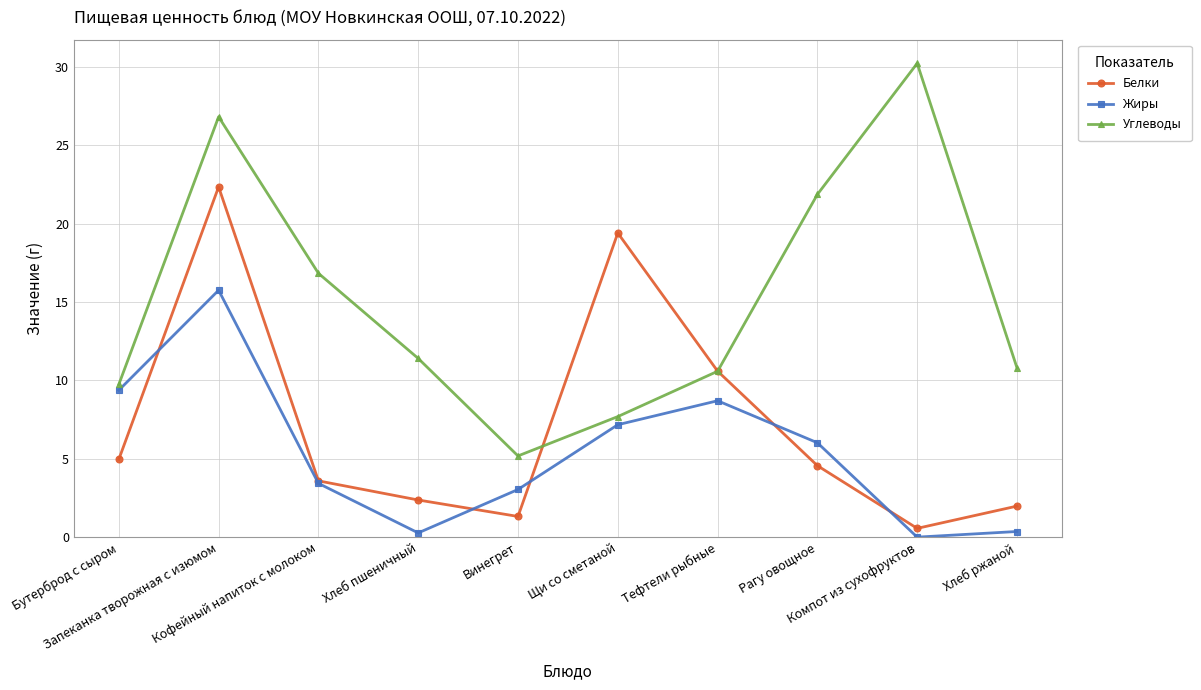

Which series has the widest spread of values?

Углеводы